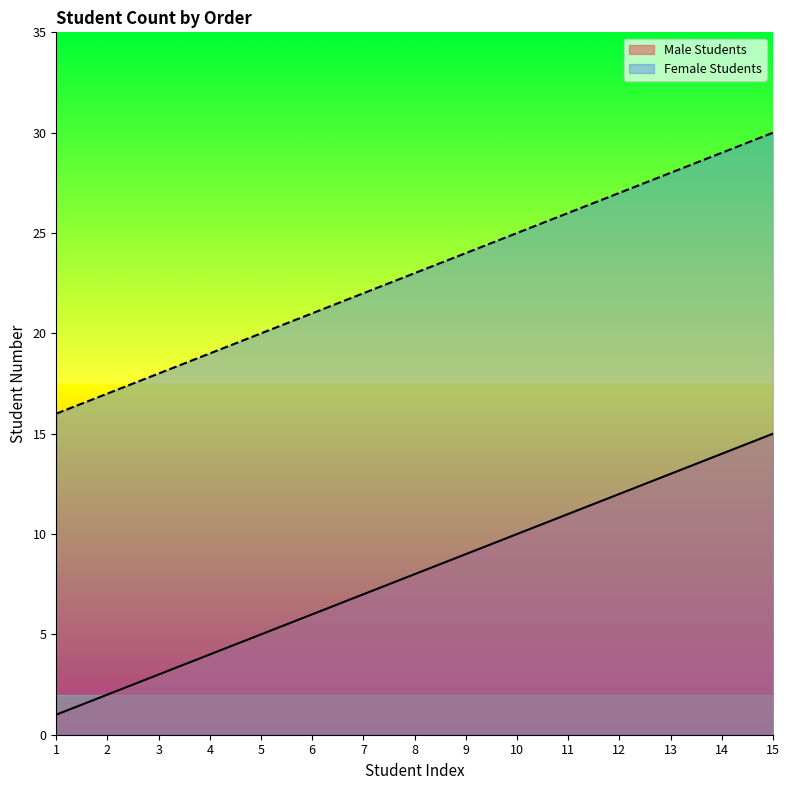

The Male Students series shows 12 at 12. True or false?

True